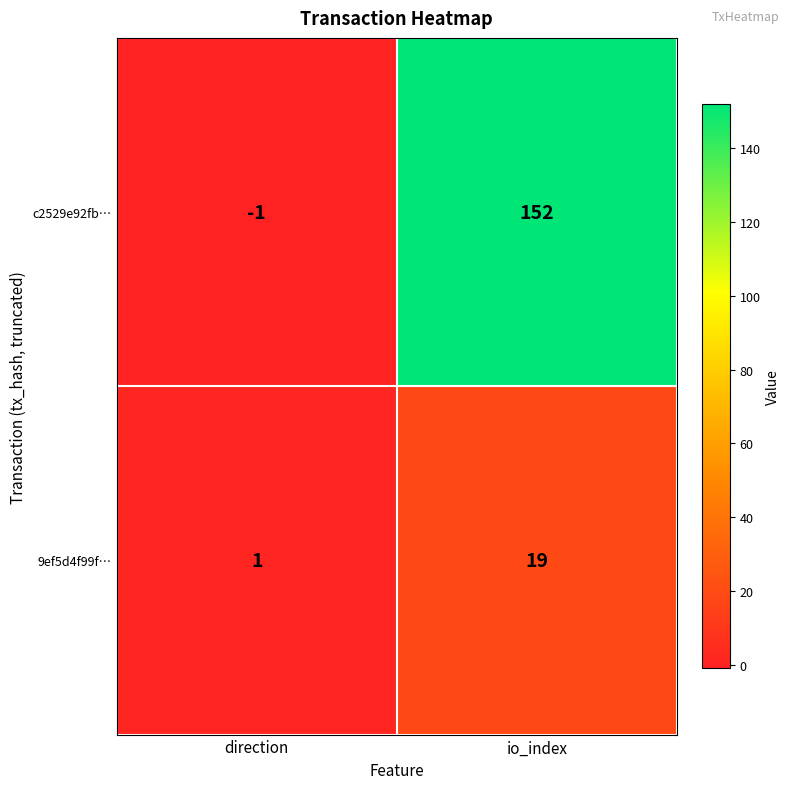

How many distinct data groups are displayed?

2